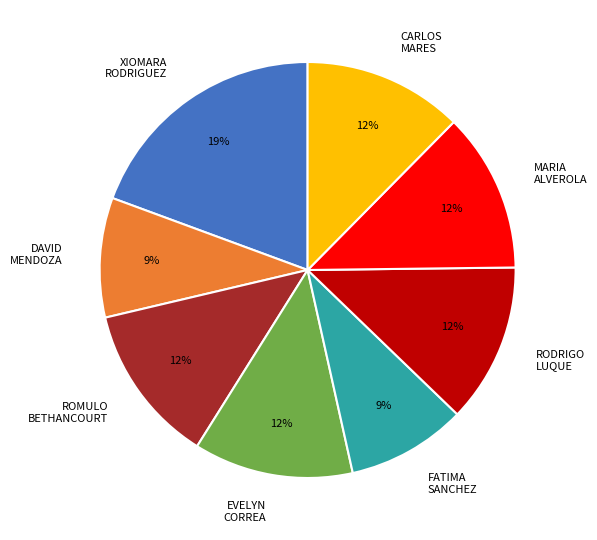

To the nearest percent, what is the difference between the largest and smallest slice percentages?

10%